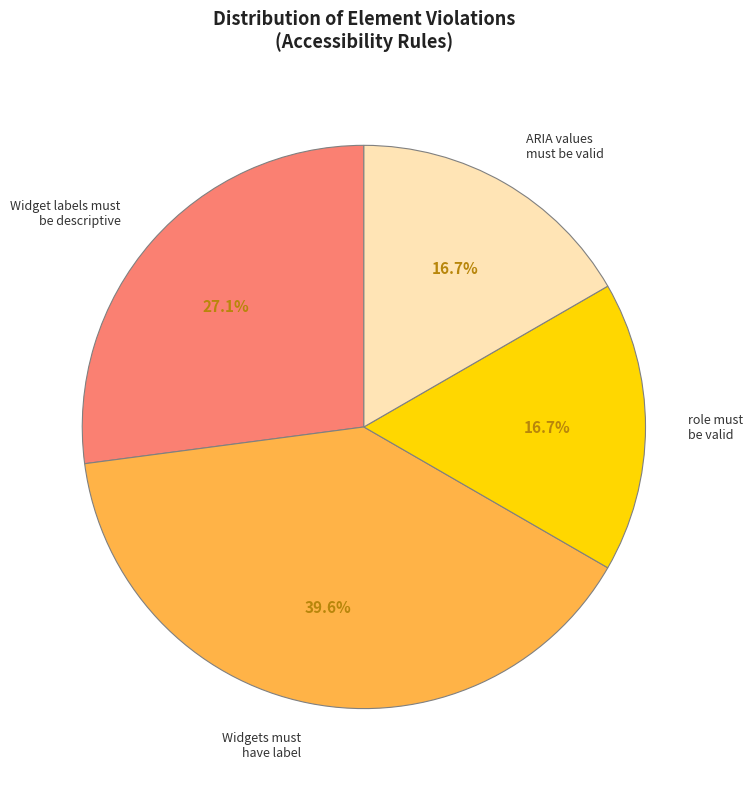

Which category has the biggest portion of the pie?

Widgets must have label